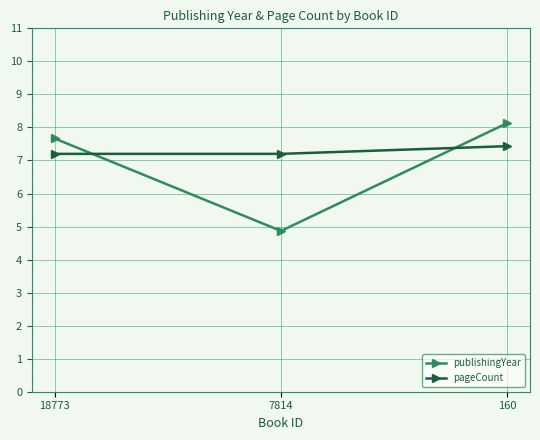

At which label does pageCount reach its peak?

160